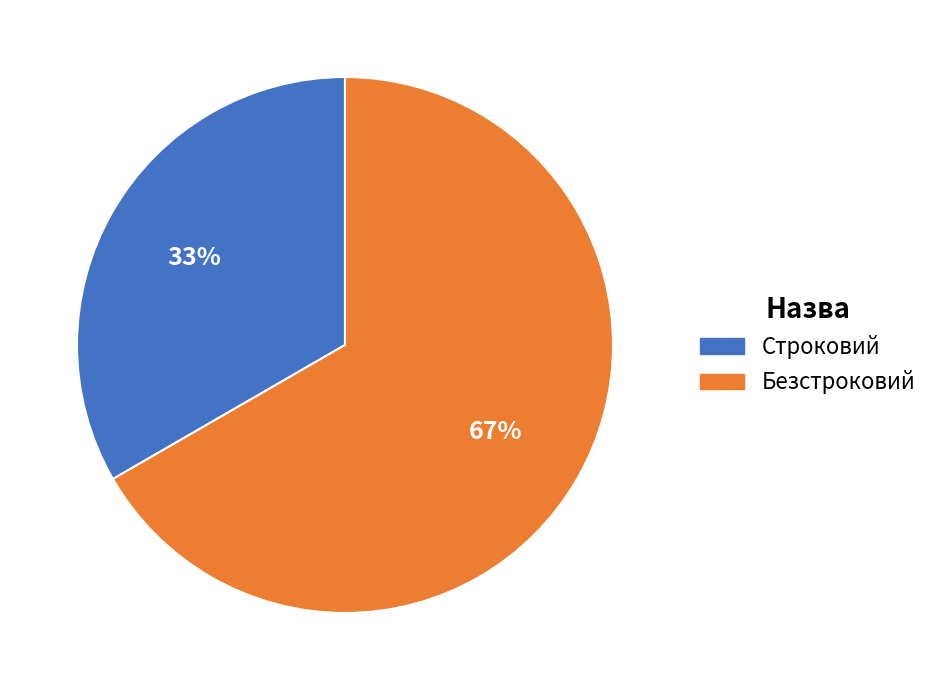

What percentage is the Строковий slice, to the nearest percent?

33%